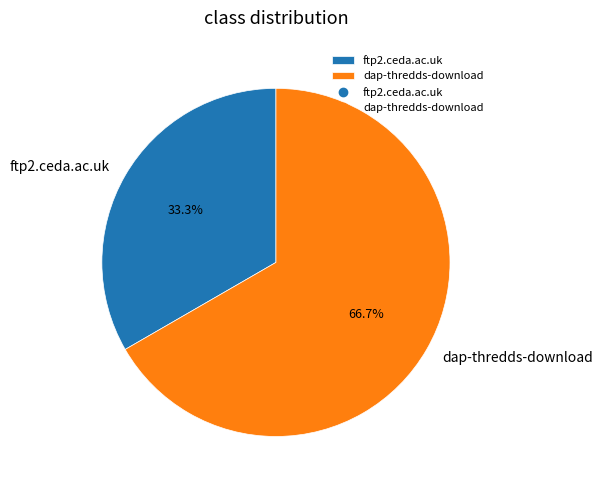

How much of the chart is everything except ftp2.ceda.ac.uk?

66.7%